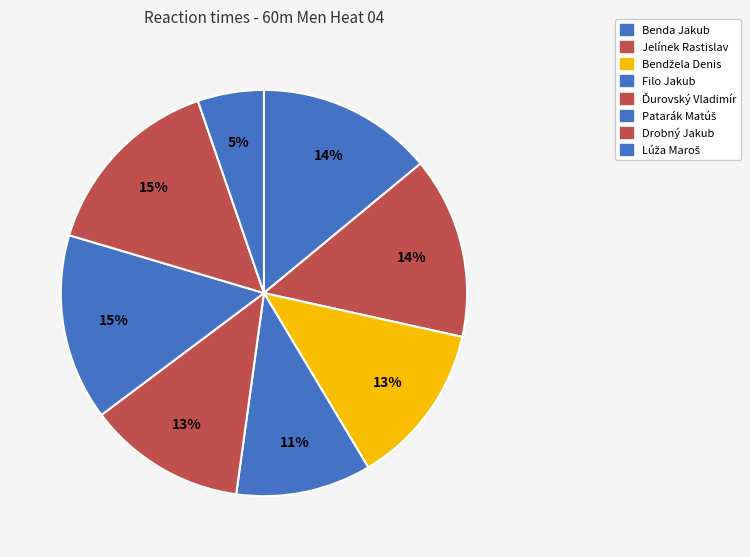

How many segments does this pie chart have?

8